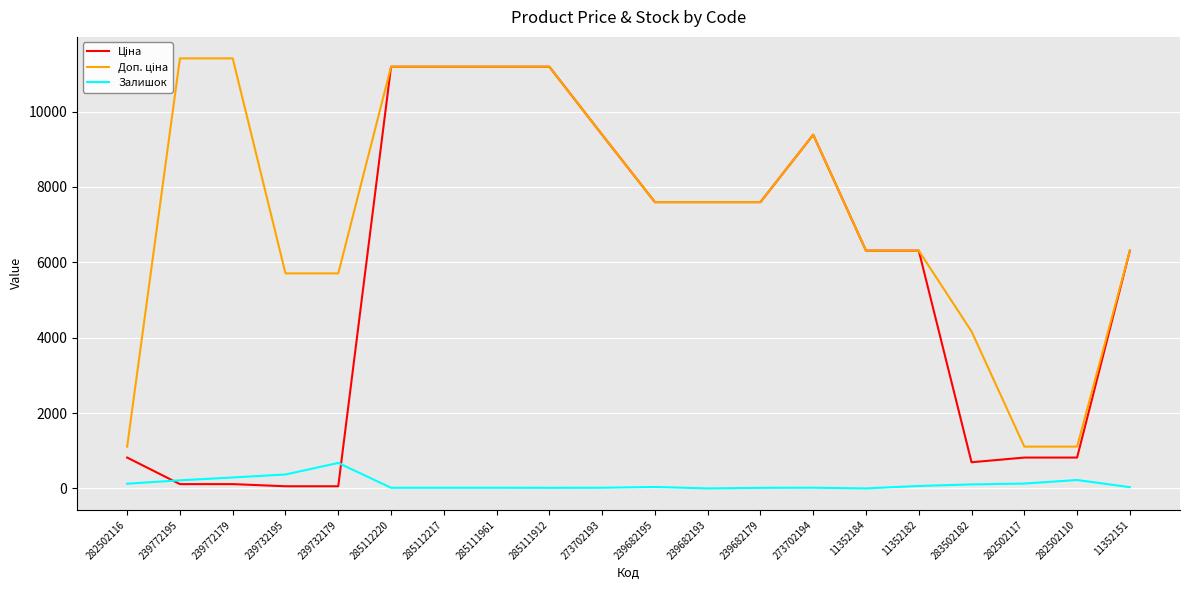

What is the approximate value of Залишок at 11352182?

65.0